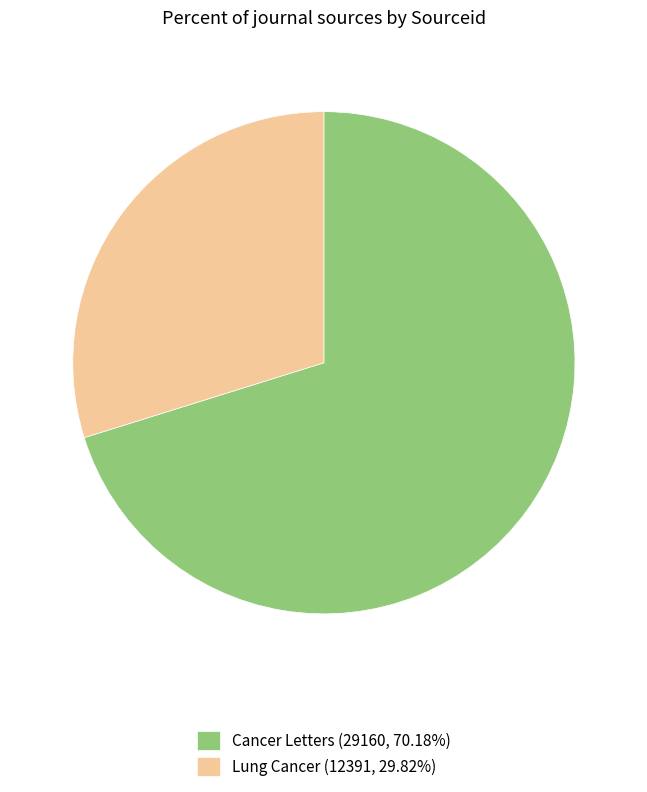

Count the number of slices in the pie.

2